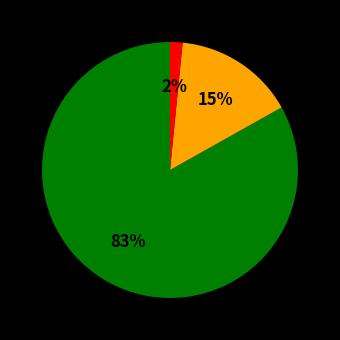

To the nearest percent, what is the average slice percentage?

33%